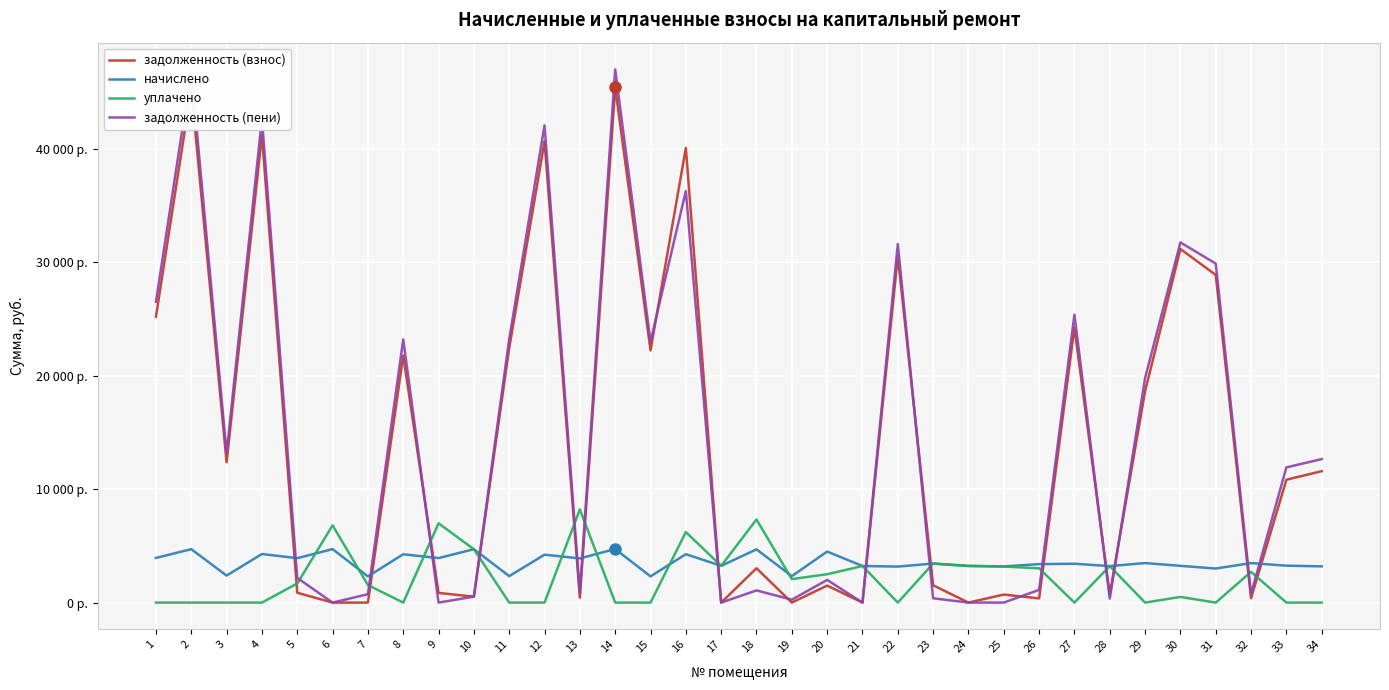

Is this an area chart (filled region under the line)?

No